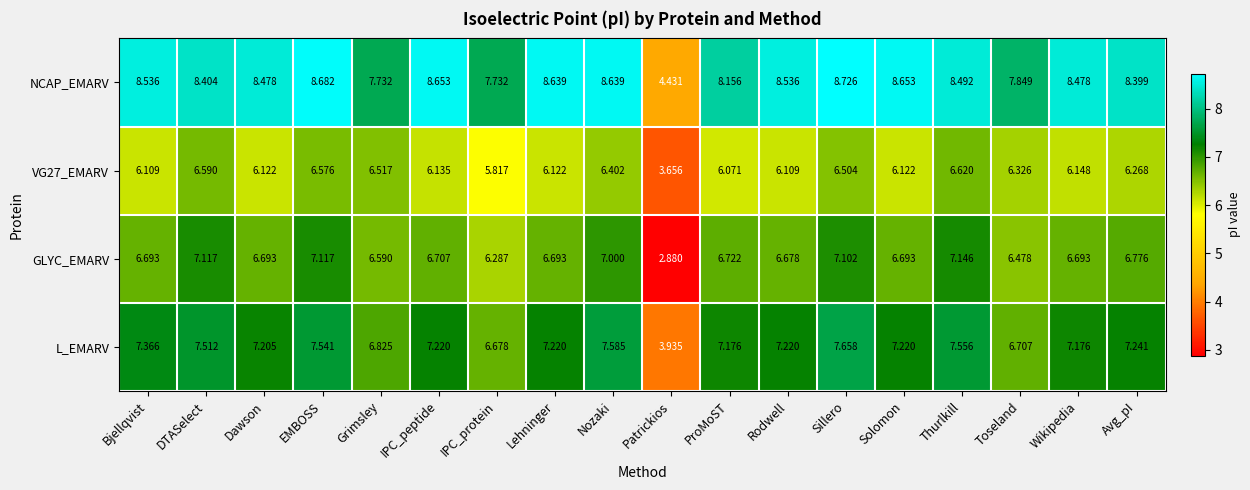

At which category is the sum across all series the highest?

Sillero